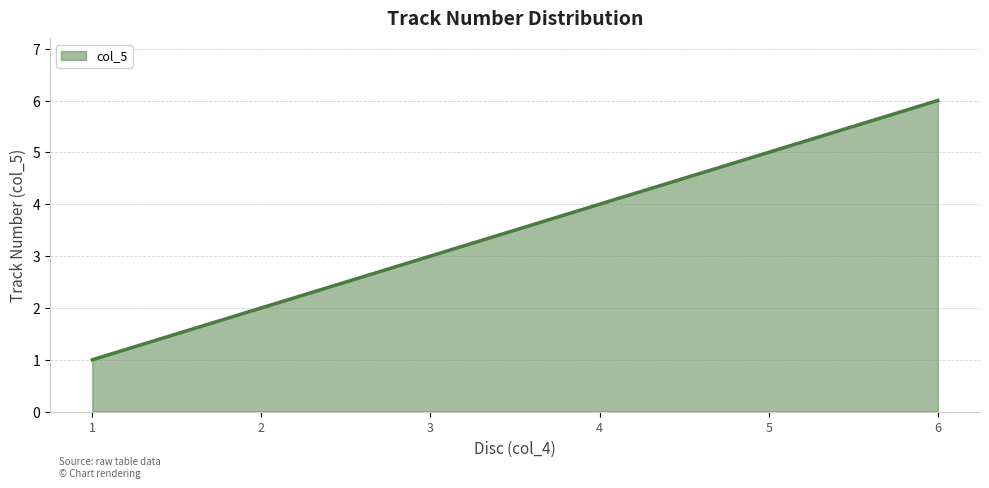

At which label is the value closest to 3?

3